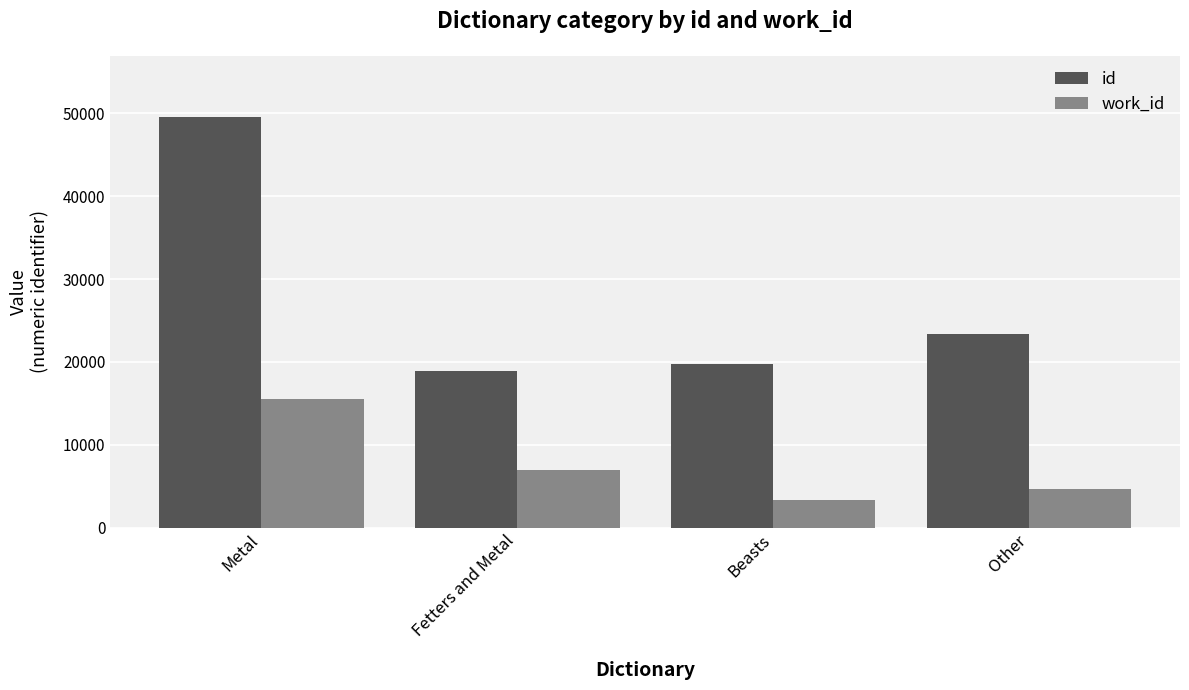

List the series in order of their overall mean, lowest first.

work_id, id